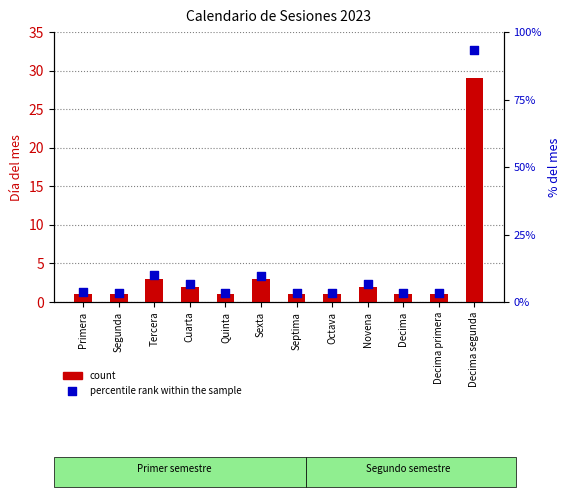

At how many categories does at least one series exceed 46?

1